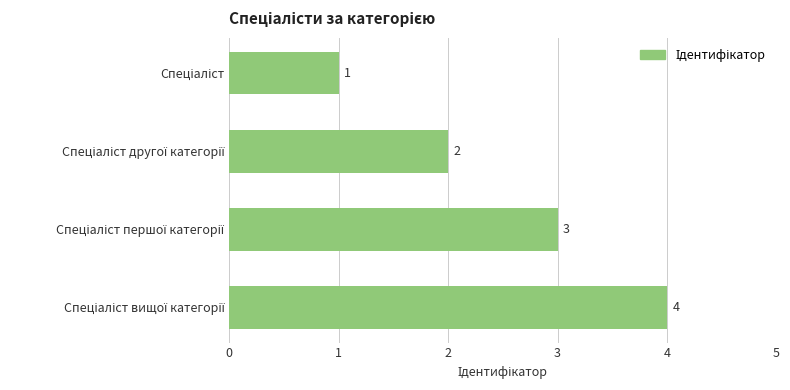

What is the value of the 1st bar from the top?

1